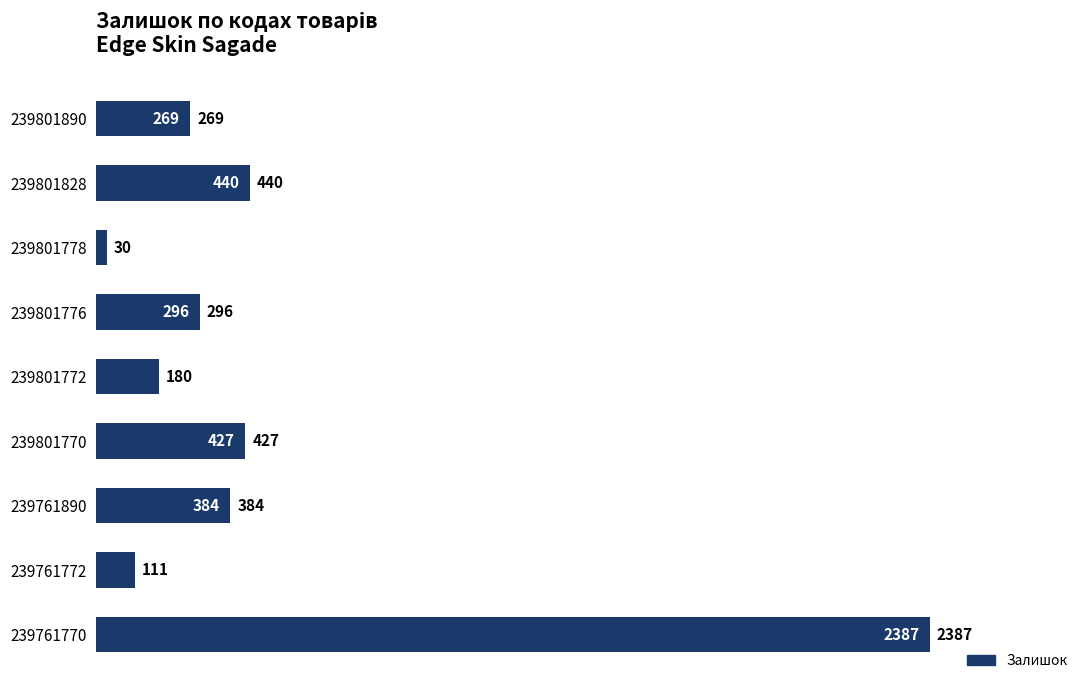

What is the approximate value at 239761772?

111